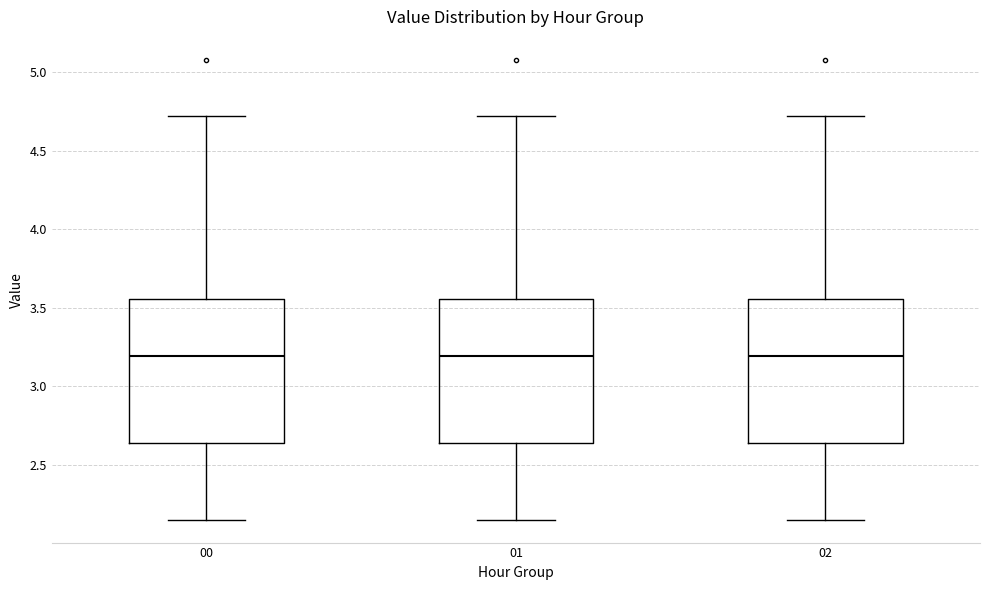

Reading left to right, transcribe this box plot: for each box, give where its median line is, the range the box spans, and where its two whiskers end, as read against the y-axis. The values are not printed on the chart, so give them approximately, as read against the axis.

00: median 3.20, box 2.65 to 3.55, whiskers 2.15 to 4.70
01: median 3.20, box 2.65 to 3.55, whiskers 2.15 to 4.70
02: median 3.20, box 2.65 to 3.55, whiskers 2.15 to 4.70